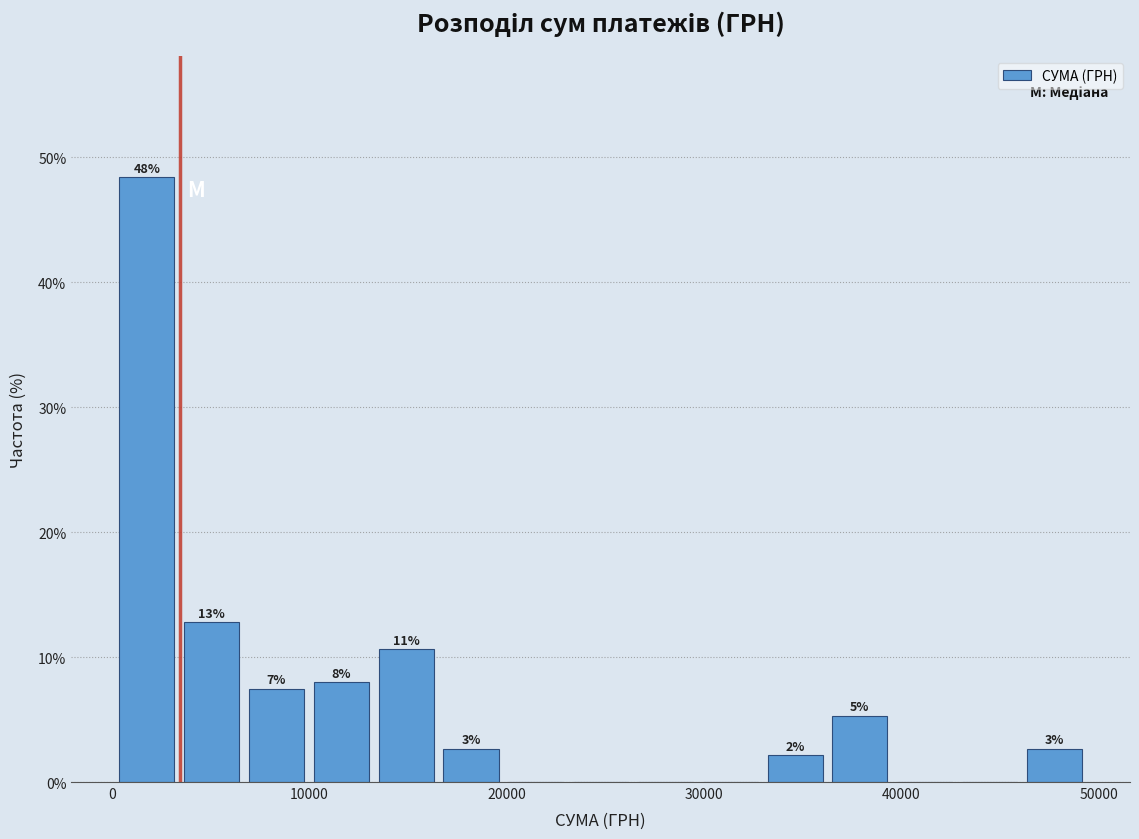

Around what value on the x-axis is the tallest bar? Give the approximate position of its centre, as read against the axis.

2000